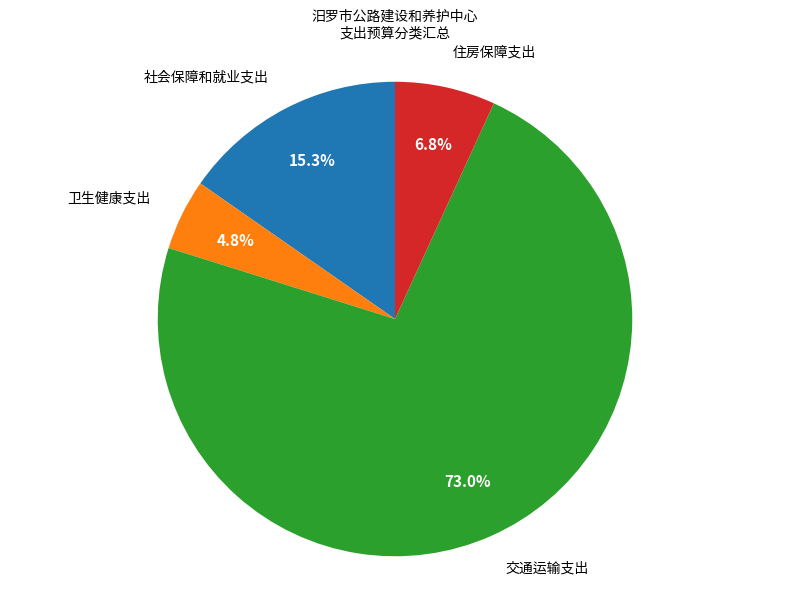

What is the majority slice?

交通运输支出